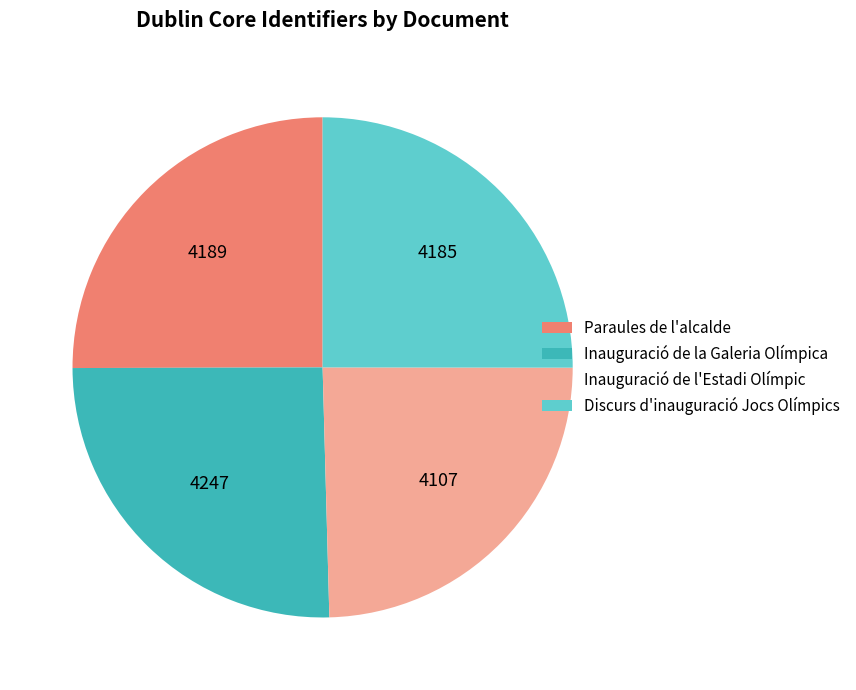

True or false: Inauguració de la Galeria Olímpica accounts for 25% of the total.

True